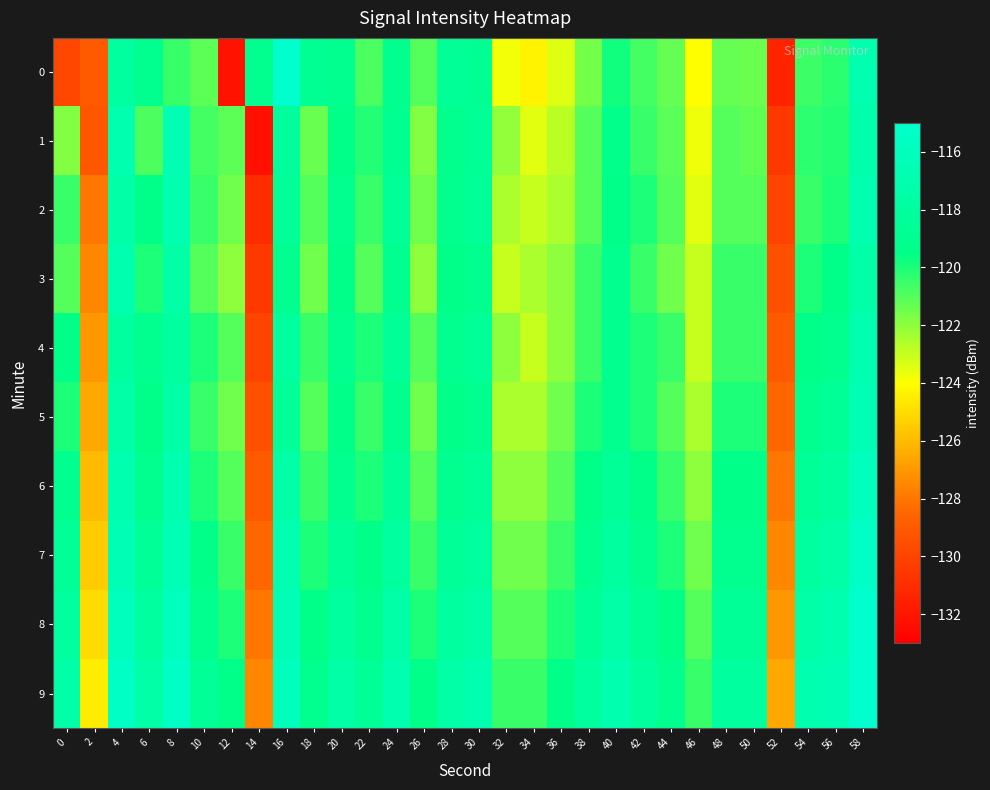

At 4, list the series in order from largest to smallest.

9, 8, 7, 1, 3, 6, 2, 5, 0, 4